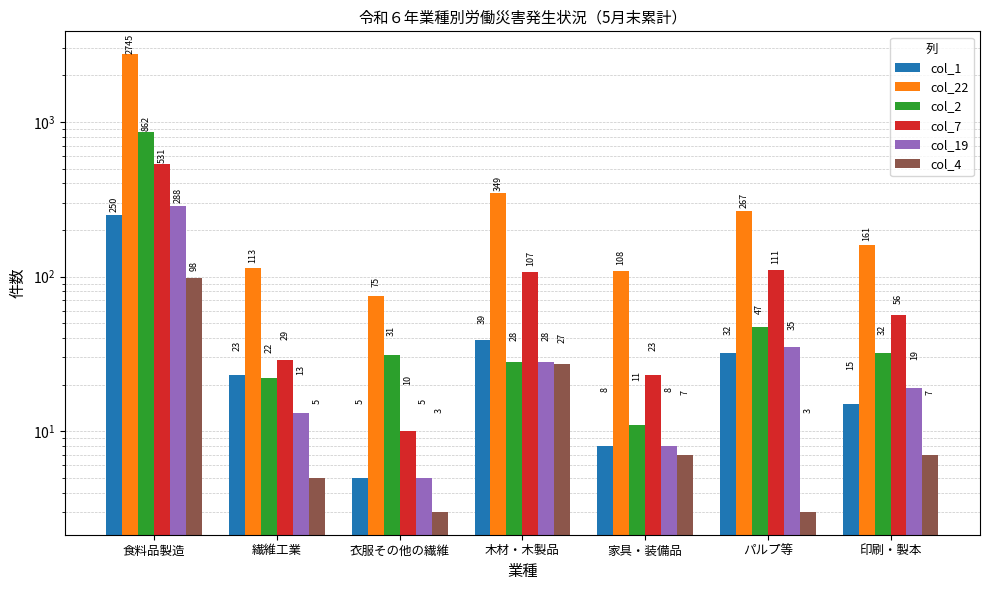

The col_22 series shows 98 at 衣服その他の繊維. True or false?

False